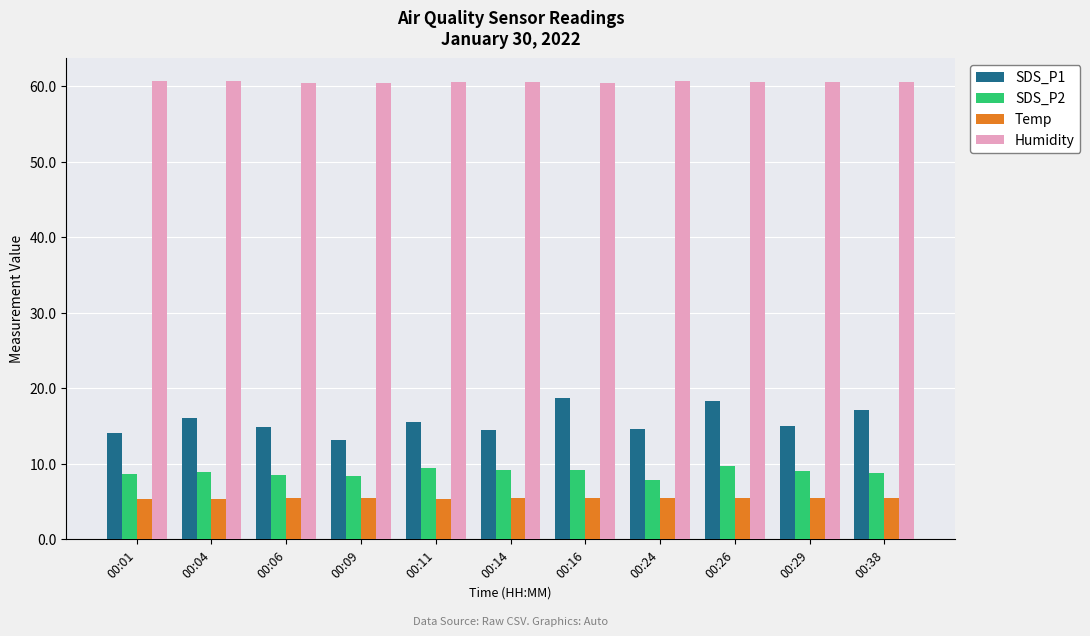

How many bars are there in total?

44